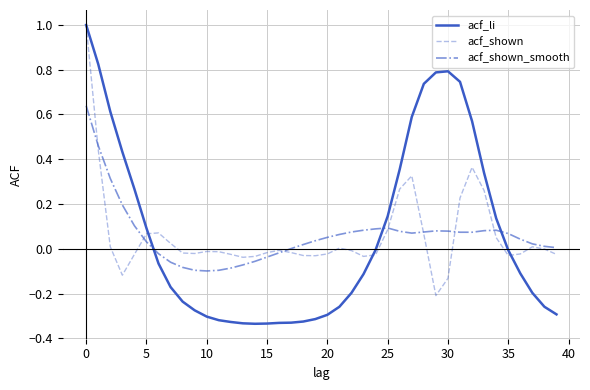

What is the greatest value displayed?

1.0